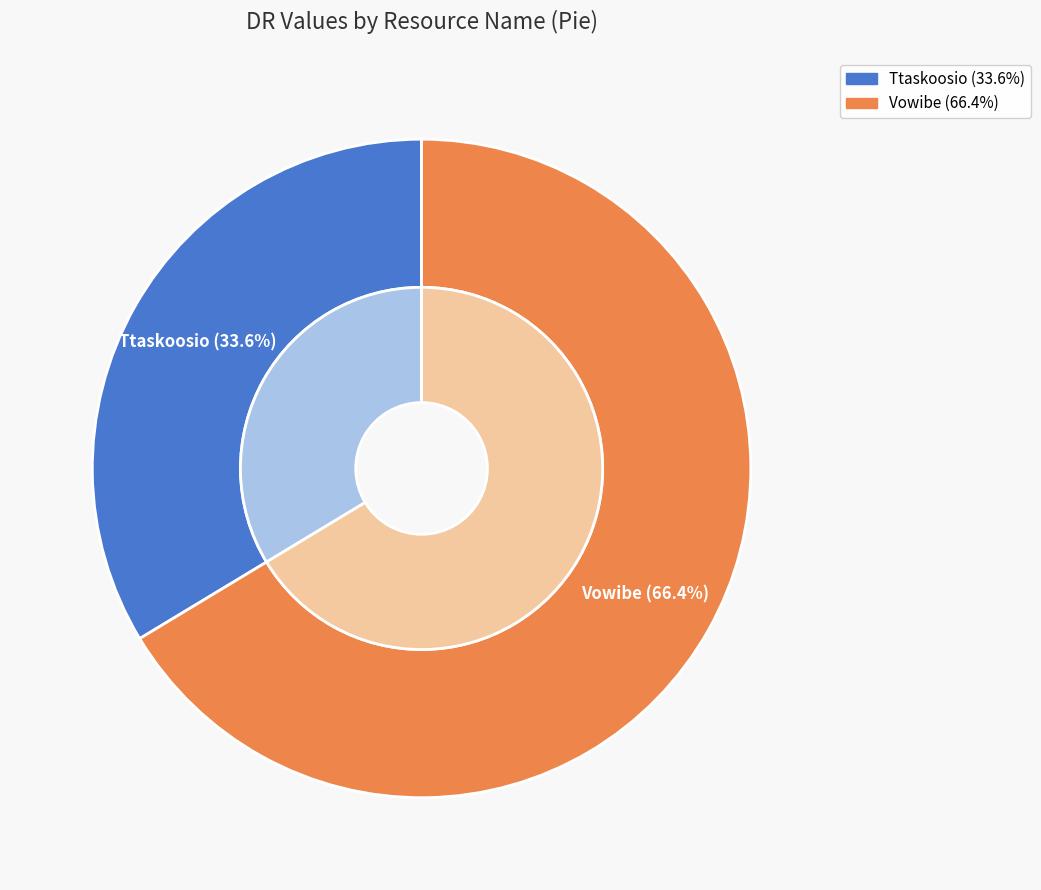

What is the total percentage of Vowibe and Ttaskoosio?

100.0%